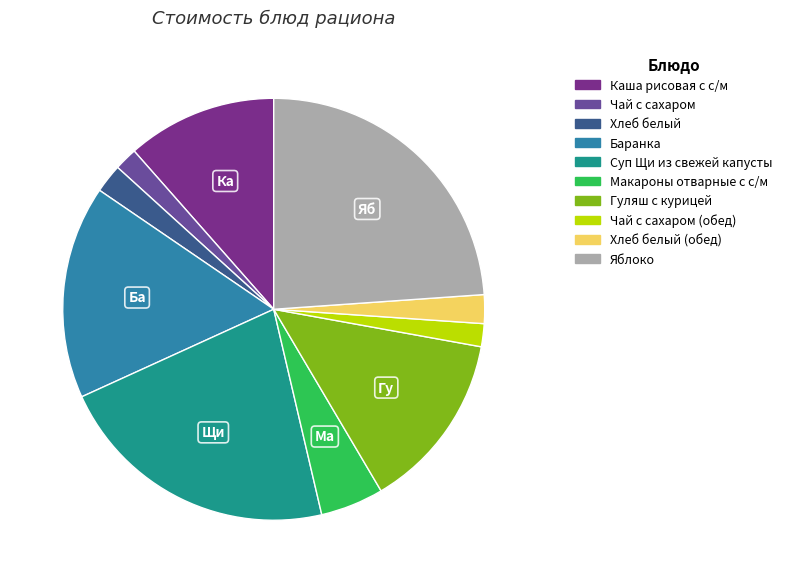

Does any single category account for the majority?

No